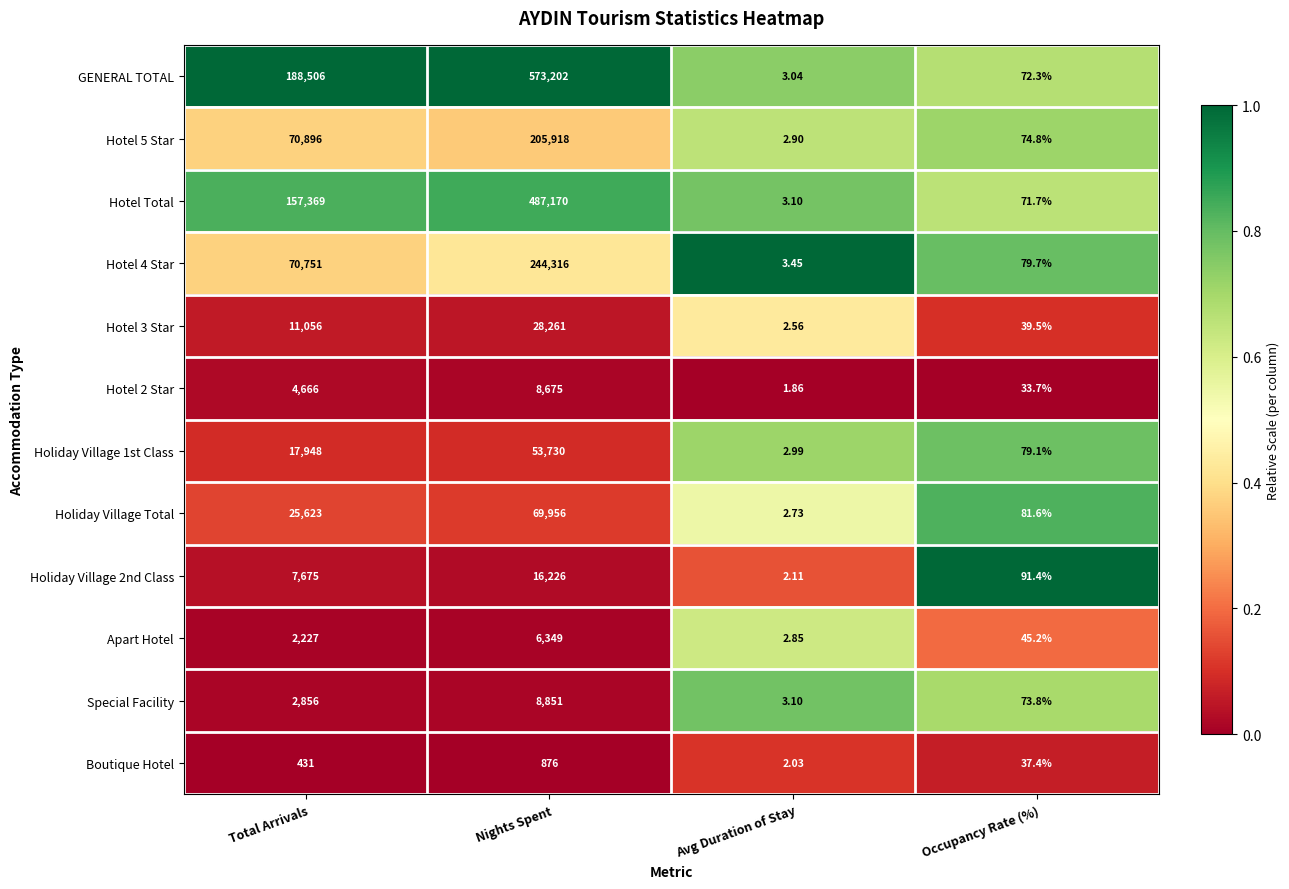

Which label corresponds to the smallest value in the chart?

Avg Duration of Stay